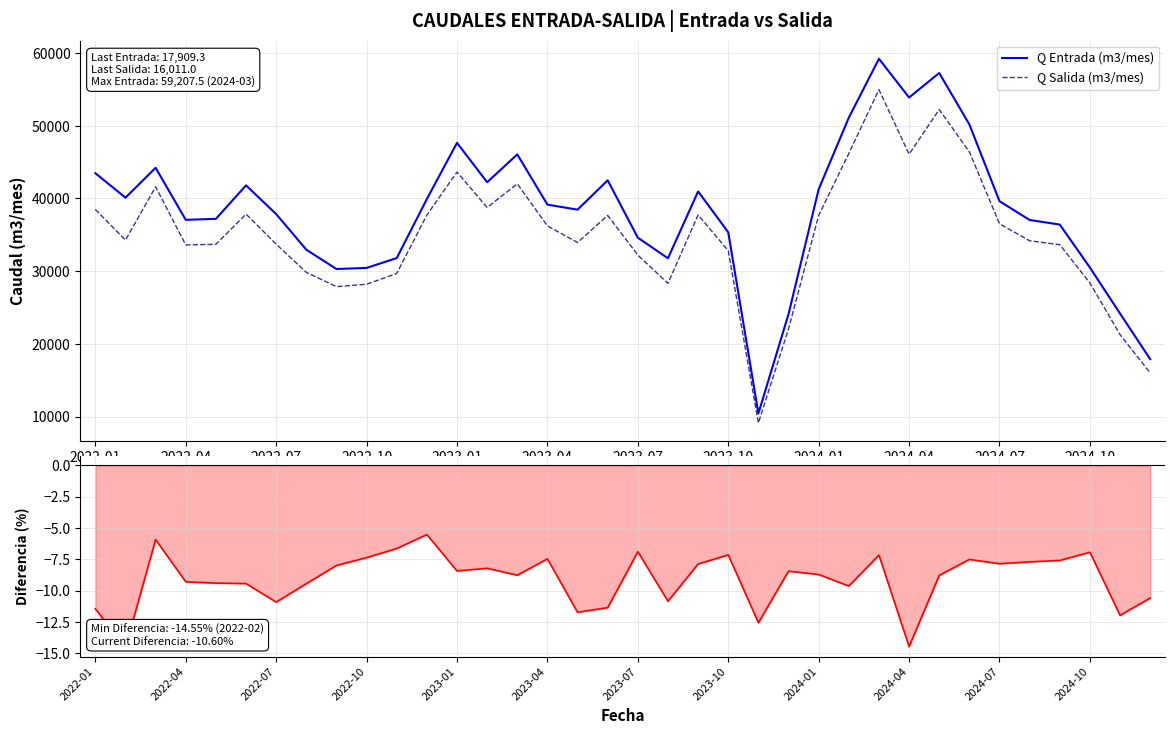

How many interior local valleys does the Q Entrada (m3/mes) series have?

8